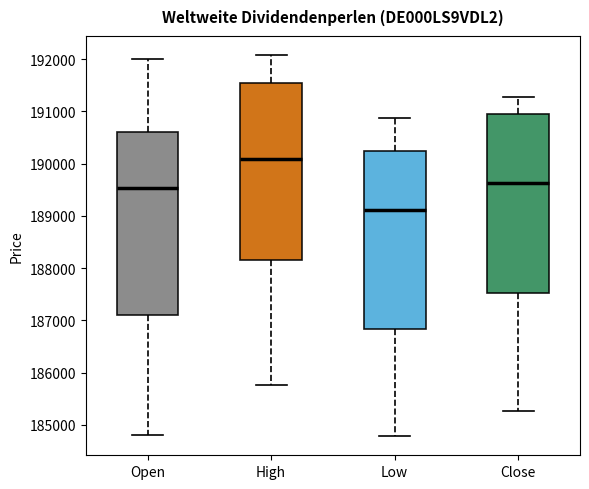

Reading left to right, transcribe this box plot: for each box, give where its median line is, the range the box spans, and where its two whiskers end, as read against the y-axis. The values are not printed on the chart, so give them approximately, as read against the axis.

Open: median 189500, box 187100 to 190600, whiskers 184800 to 192000
High: median 190100, box 188200 to 191500, whiskers 185800 to 192100
Low: median 189100, box 186800 to 190200, whiskers 184800 to 190900
Close: median 189600, box 187500 to 190900, whiskers 185300 to 191300